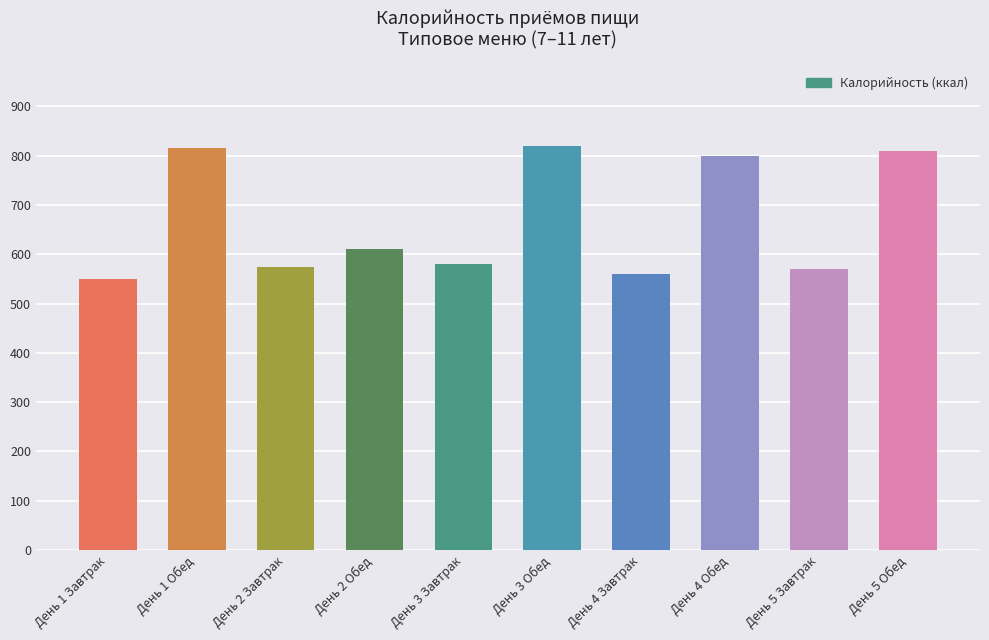

What is the label of the 4th bar from the left?

День 2 Обед